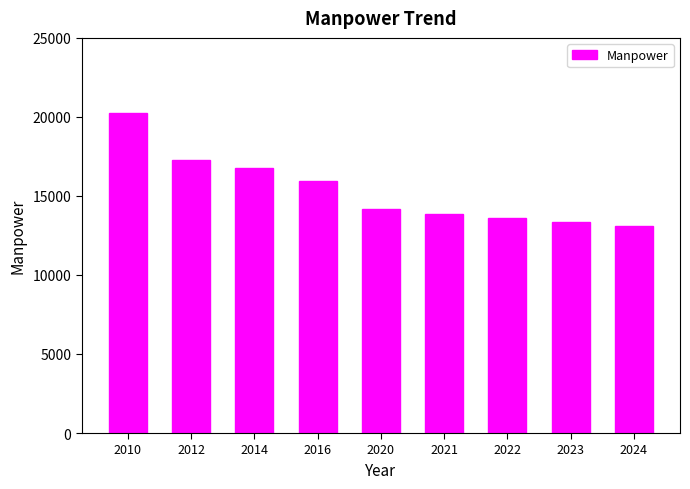

Are the bars horizontal?

No